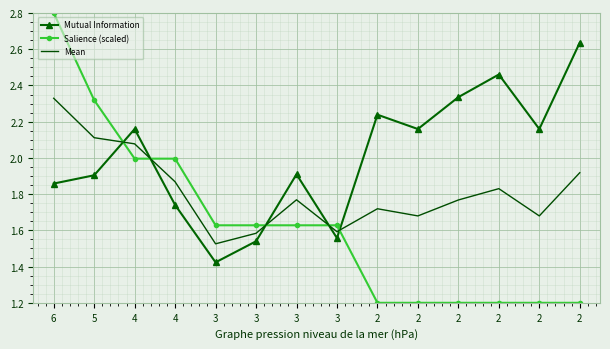

List the labels in order of Mean value, smallest first.

3, 3, 3, 2, 2, 2, 2, 3, 2, 4, 2, 4, 5, 6